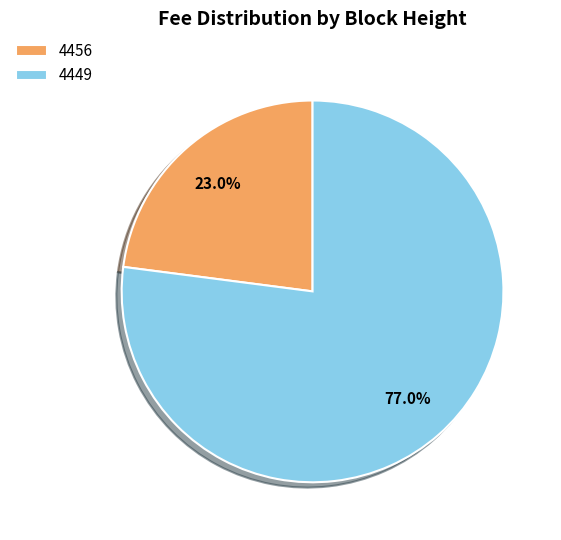

What percentage is the 4456 slice, to the nearest percent?

23%